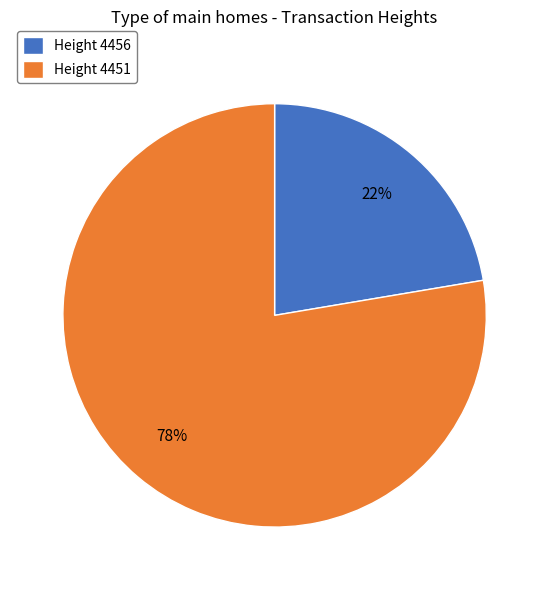

True or false: Height 4456 accounts for 31% of the total.

False